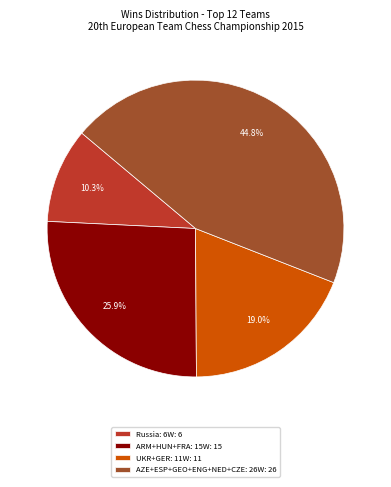

Do AZE+ESP+GEO+ENG+NED+CZE: 26W: 26 and ARM+HUN+FRA: 15W: 15 together represent more than half of the pie?

Yes